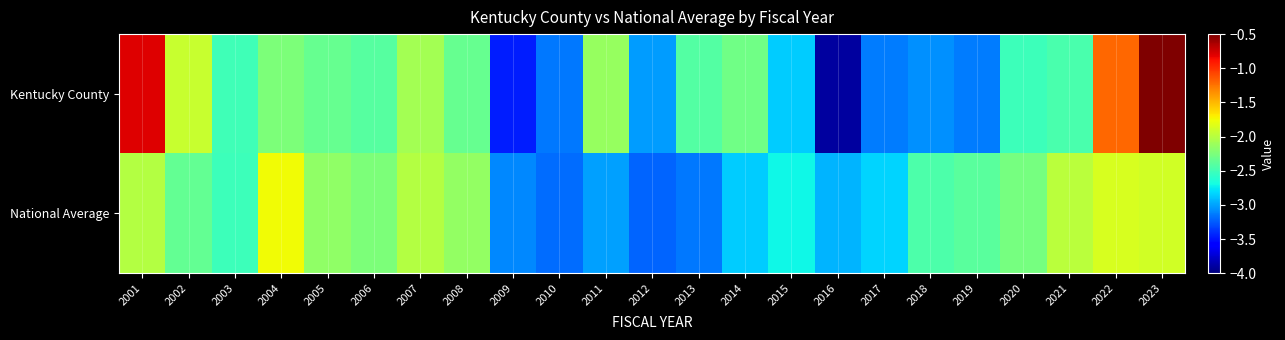

Reading left to right, extract all data points from this chart.

Kentucky County: 2001=-0.8	2002=-1.9	2003=-2.5	2004=-2.2	2005=-2.3	2006=-2.4	2007=-2.1	2008=-2.3	2009=-3.5	2010=-3.2	2011=-2.1	2012=-3.0	2013=-2.4	2014=-2.3	2015=-2.9	2016=-3.9	2017=-3.1	2018=-3.1	2019=-3.1	2020=-2.5	2021=-2.5	2022=-1.2	2023=-0.5
National Average: 2001=-2.0	2002=-2.4	2003=-2.5	2004=-1.8	2005=-2.2	2006=-2.2	2007=-2.0	2008=-2.1	2009=-3.1	2010=-3.2	2011=-3.0	2012=-3.2	2013=-3.1	2014=-2.9	2015=-2.7	2016=-2.9	2017=-2.8	2018=-2.4	2019=-2.4	2020=-2.3	2021=-2.0	2022=-1.9	2023=-1.9